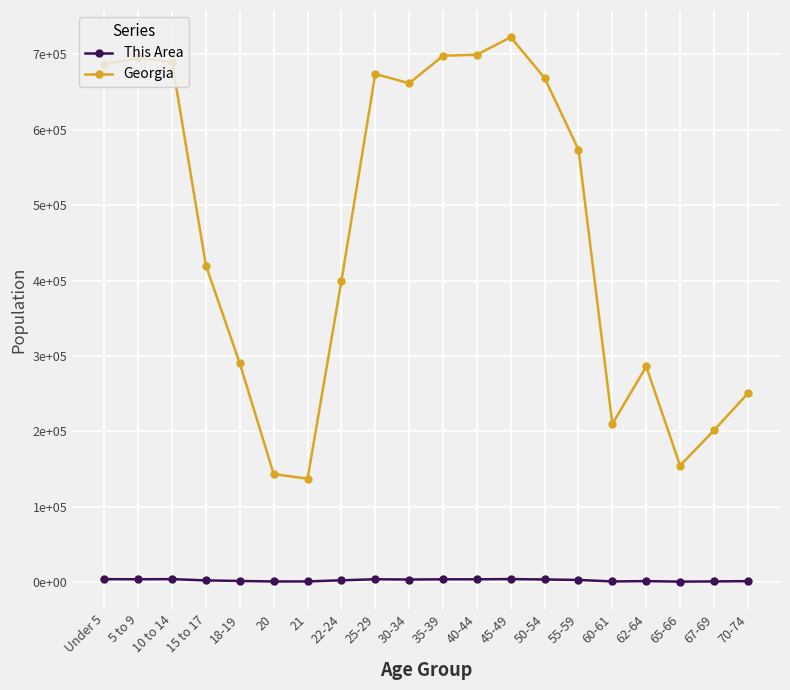

Does the chart have visible grid lines?

Yes